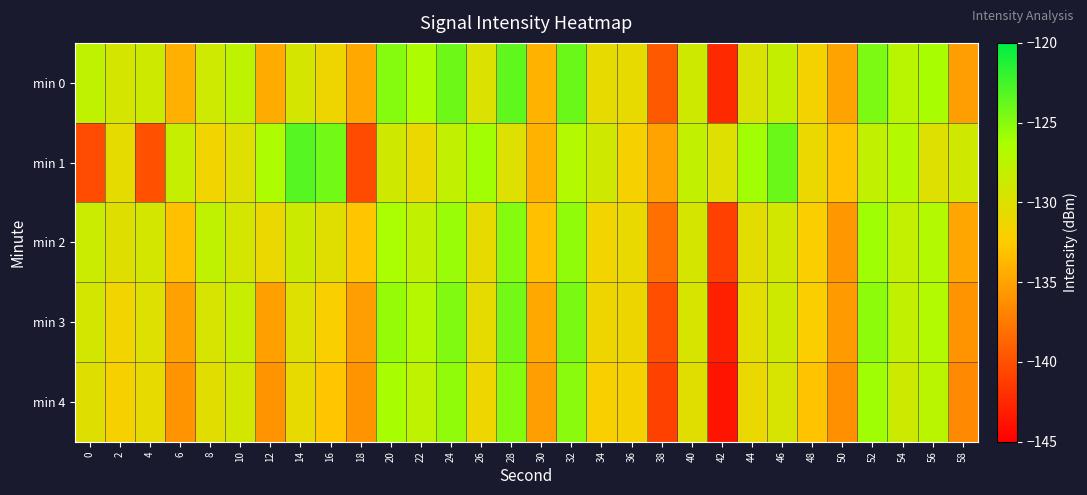

Reading left to right, transcribe all the data shown in this chart.

min 0: 0=-127.7	2=-129.4	4=-128.8	6=-134.2	8=-128.9	10=-127.7	12=-134.5	14=-129.4	16=-131.4	18=-134.6	20=-124.9	22=-126.4	24=-124.0	26=-130.0	28=-123.6	30=-134.0	32=-124.0	34=-130.8	36=-130.7	38=-139.4	40=-128.9	42=-142.5	44=-129.7	46=-128.3	48=-131.7	50=-135.0	52=-124.7	54=-127.4	56=-126.2	58=-135.2
min 1: 0=-140.3	2=-130.6	4=-139.9	6=-128.3	8=-131.5	10=-130.0	12=-126.6	14=-123.2	16=-124.3	18=-140.3	20=-129.0	22=-131.0	24=-128.0	26=-126.0	28=-130.0	30=-134.0	32=-127.0	34=-129.0	36=-132.0	38=-135.0	40=-128.0	42=-130.0	44=-126.0	46=-124.0	48=-131.0	50=-133.0	52=-128.0	54=-127.0	56=-130.0	58=-129.0
min 2: 0=-128.5	2=-130.1	4=-129.3	6=-133.2	8=-127.8	10=-129.4	12=-131.0	14=-128.6	16=-130.2	18=-132.8	20=-126.4	22=-128.0	24=-125.6	26=-130.8	28=-124.9	30=-133.2	32=-125.3	34=-131.5	36=-130.9	38=-138.1	40=-129.4	42=-141.0	44=-130.5	46=-129.1	48=-132.3	50=-135.7	52=-125.9	54=-128.2	56=-127.0	58=-134.8
min 3: 0=-129.3	2=-131.5	4=-130.0	6=-135.1	8=-129.6	10=-128.4	12=-135.2	14=-130.0	16=-132.1	18=-135.3	20=-125.5	22=-127.1	24=-124.7	26=-130.6	28=-124.2	30=-134.7	32=-124.5	34=-131.4	36=-131.2	38=-140.2	40=-129.5	42=-143.0	44=-130.3	46=-128.9	48=-132.3	50=-135.5	52=-125.2	54=-128.0	56=-126.8	58=-135.9
min 4: 0=-130.1	2=-132.0	4=-130.8	6=-135.9	8=-130.4	10=-129.2	12=-135.9	14=-130.7	16=-132.8	18=-136.0	20=-126.2	22=-127.8	24=-125.3	26=-131.3	28=-124.9	30=-135.3	32=-125.1	34=-132.1	36=-131.9	38=-140.9	40=-130.2	42=-143.7	44=-131.0	46=-129.6	48=-133.0	50=-136.2	52=-125.9	54=-128.7	56=-127.5	58=-136.6